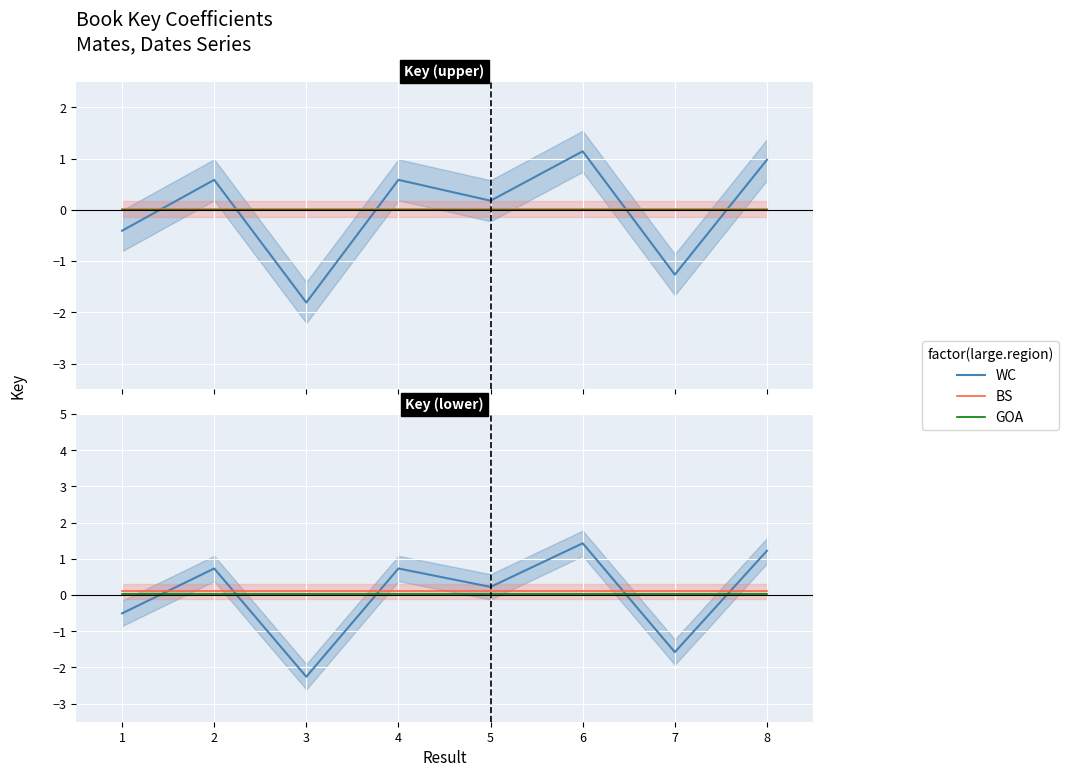

Which series has the largest total across all categories?

BS